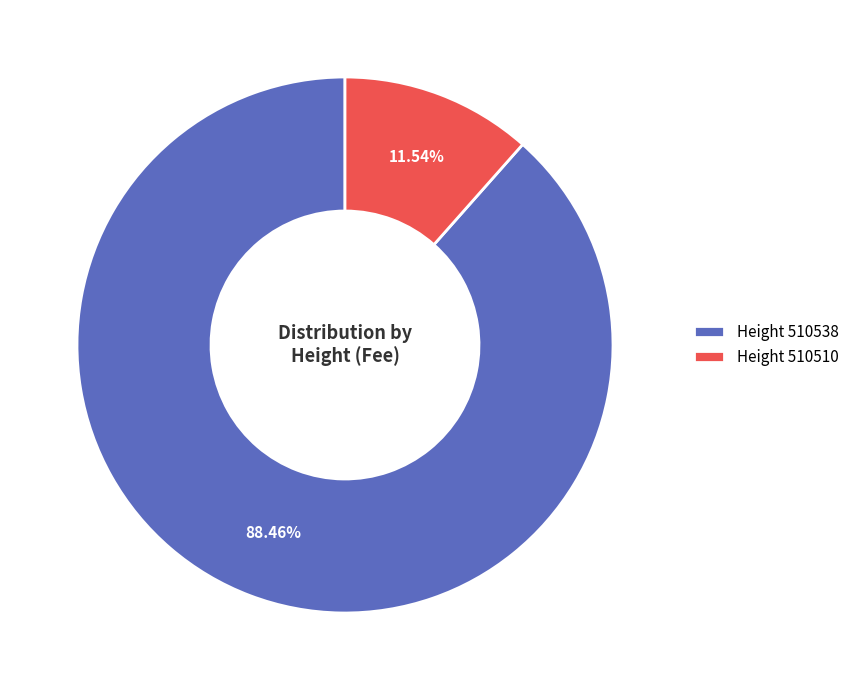

Rank the categories by value from lowest to highest.

Height 510510, Height 510538